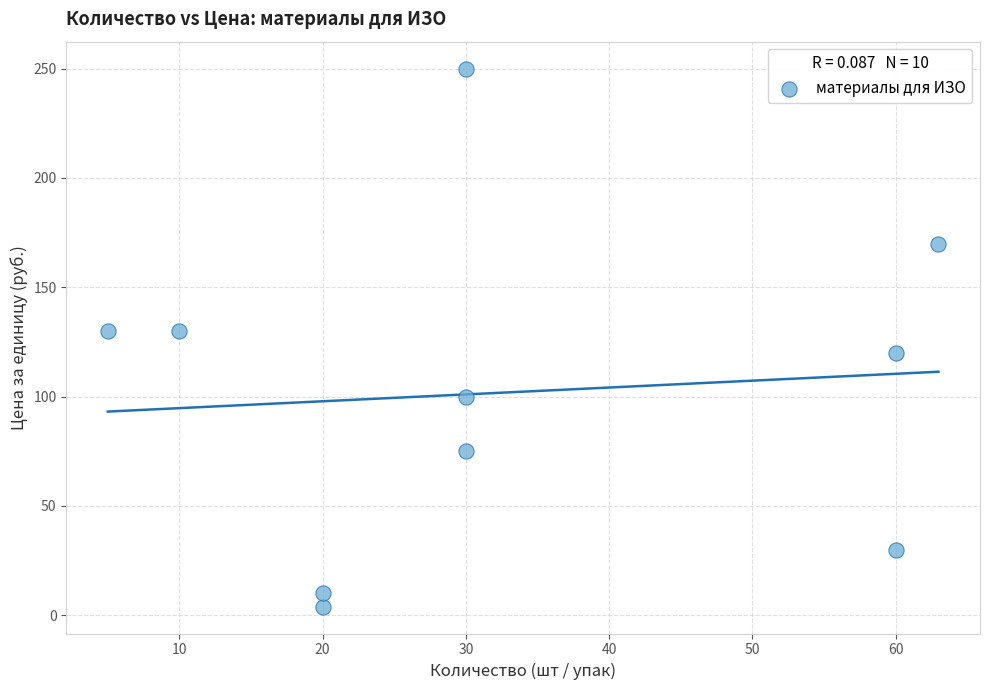

What is the average Y value?

102